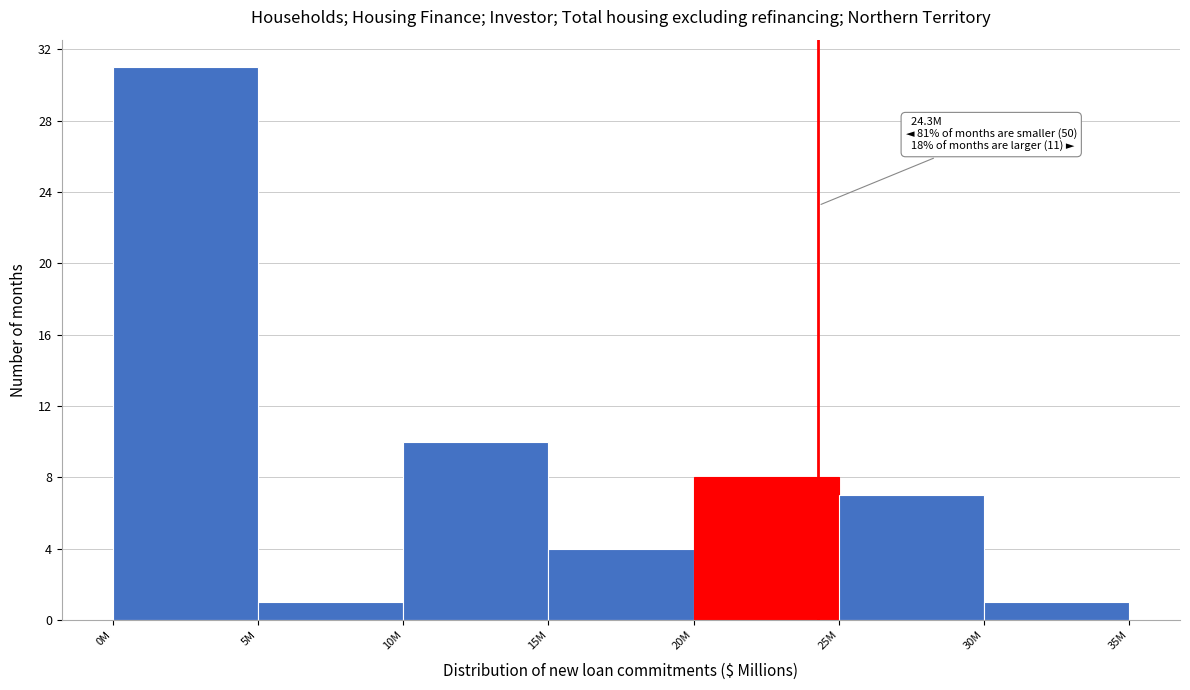

Reading left to right, extract all data points from this chart.

31	1	10	4	8	7	1